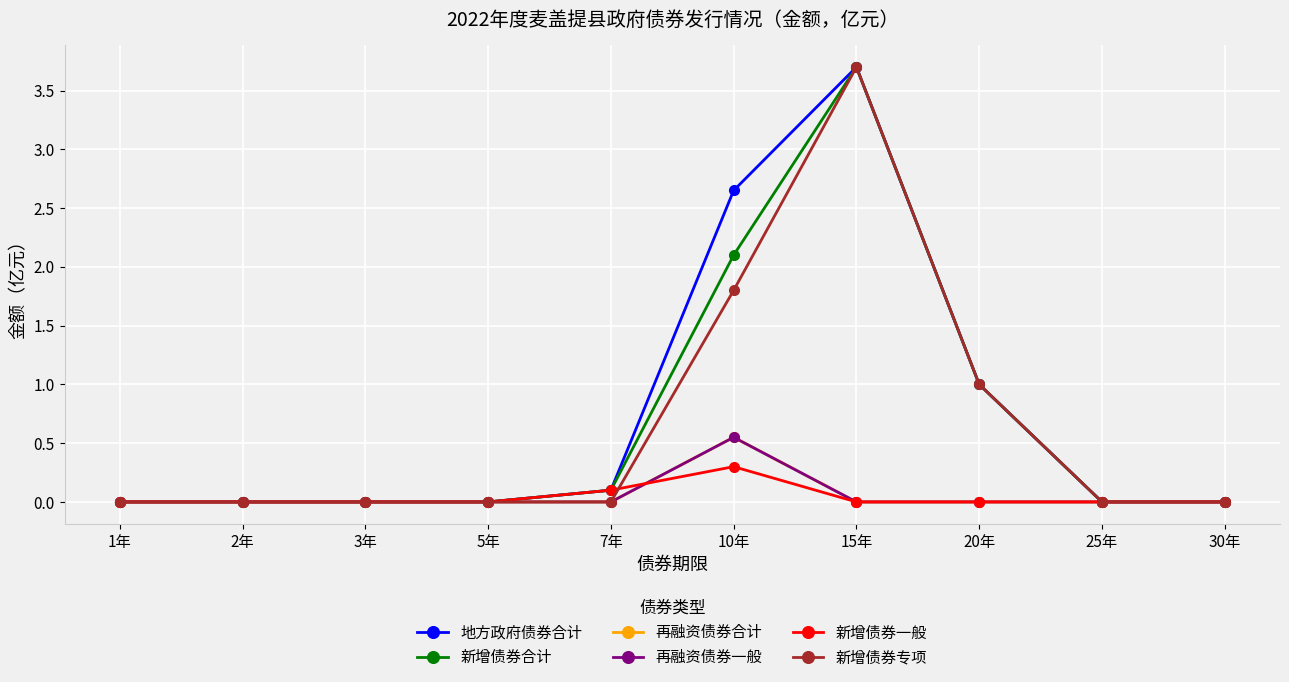

Is it true that 地方政府债券合计 equals 0.0 at 7年?

False